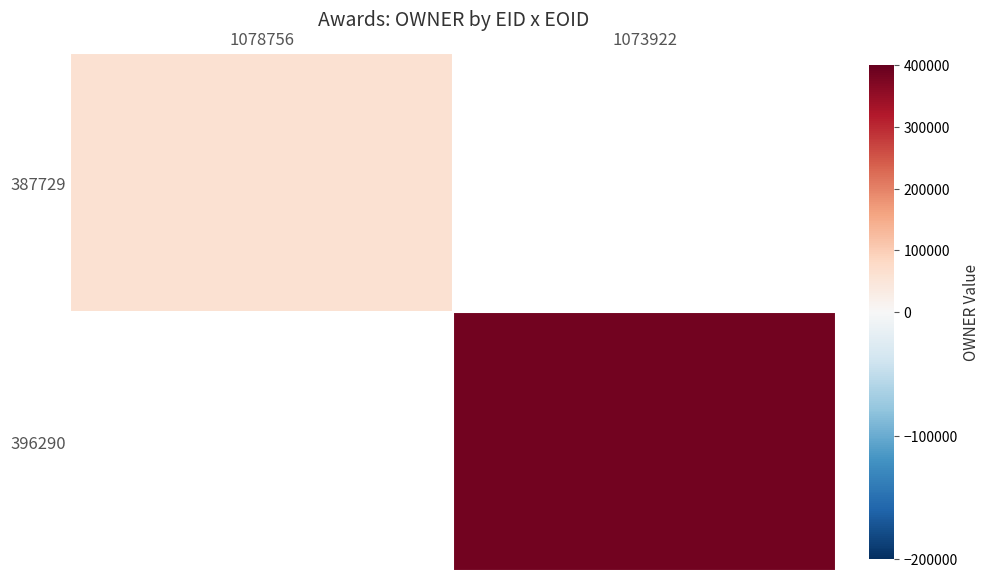

What is the highest value of the 387729 series?

60422.0